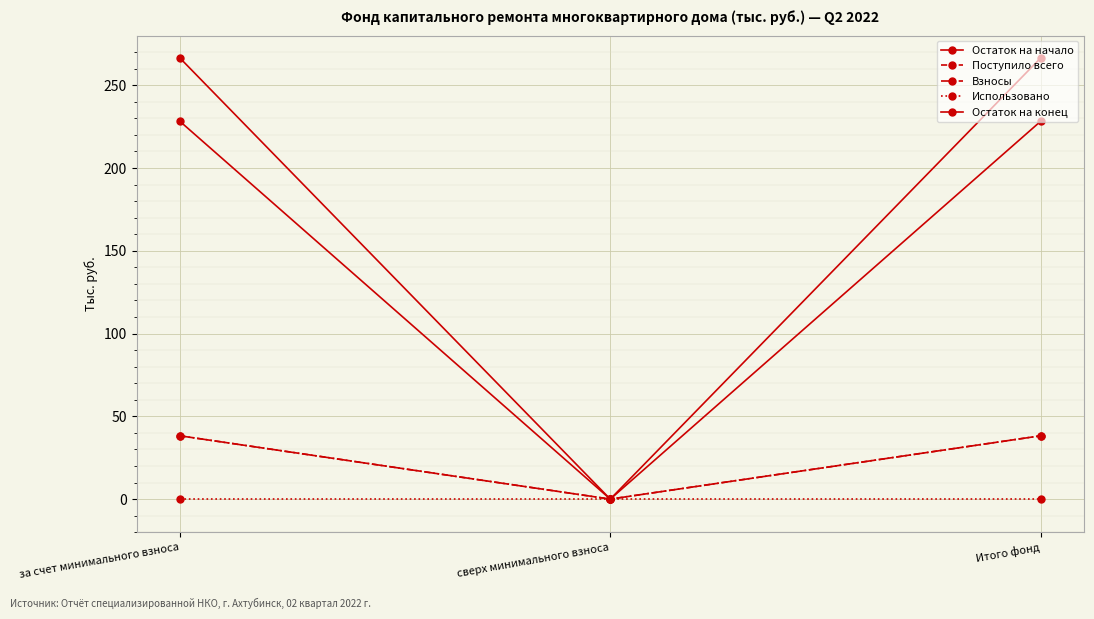

Is this an area chart (filled region under the line)?

No